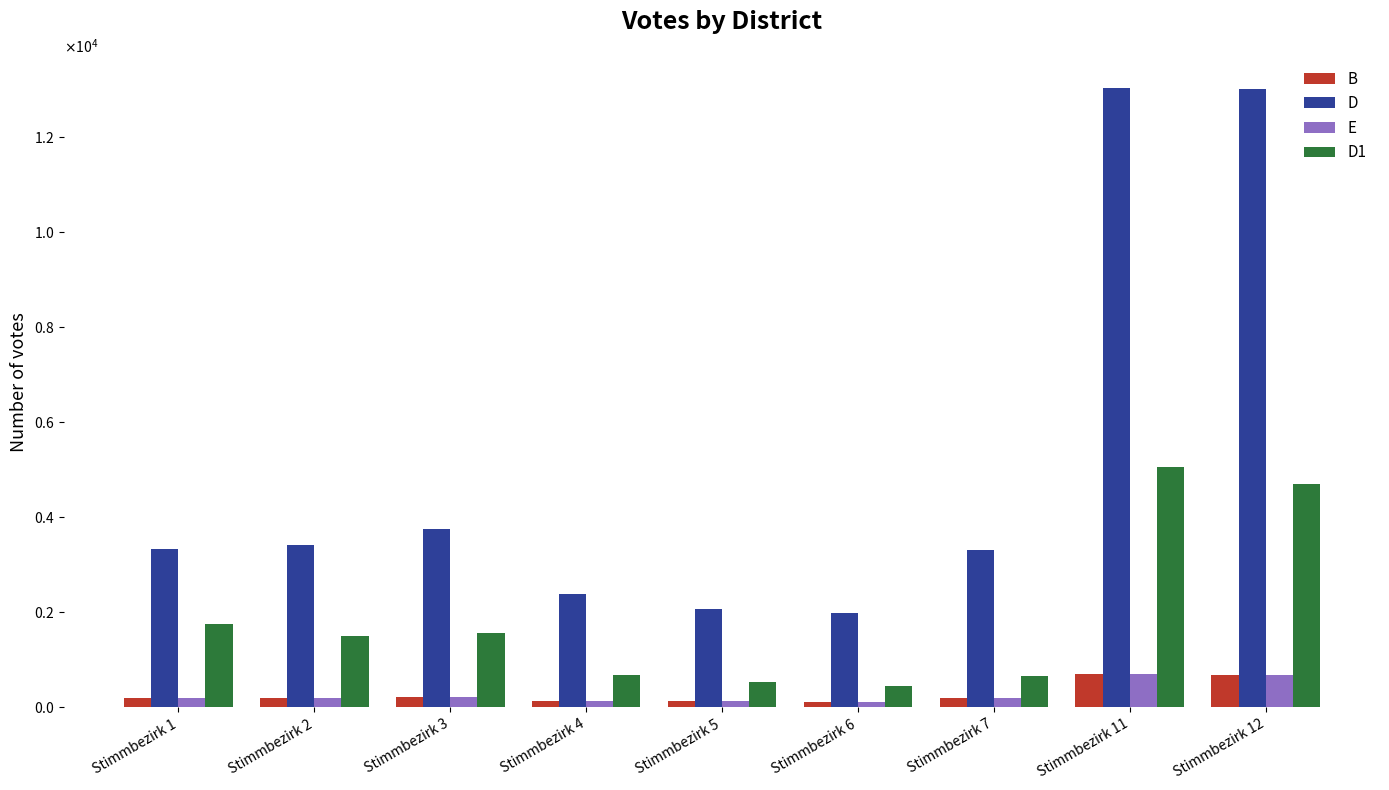

List the labels in order of E value, largest first.

Stimmbezirk 11, Stimmbezirk 12, Stimmbezirk 3, Stimmbezirk 1, Stimmbezirk 7, Stimmbezirk 2, Stimmbezirk 4, Stimmbezirk 5, Stimmbezirk 6